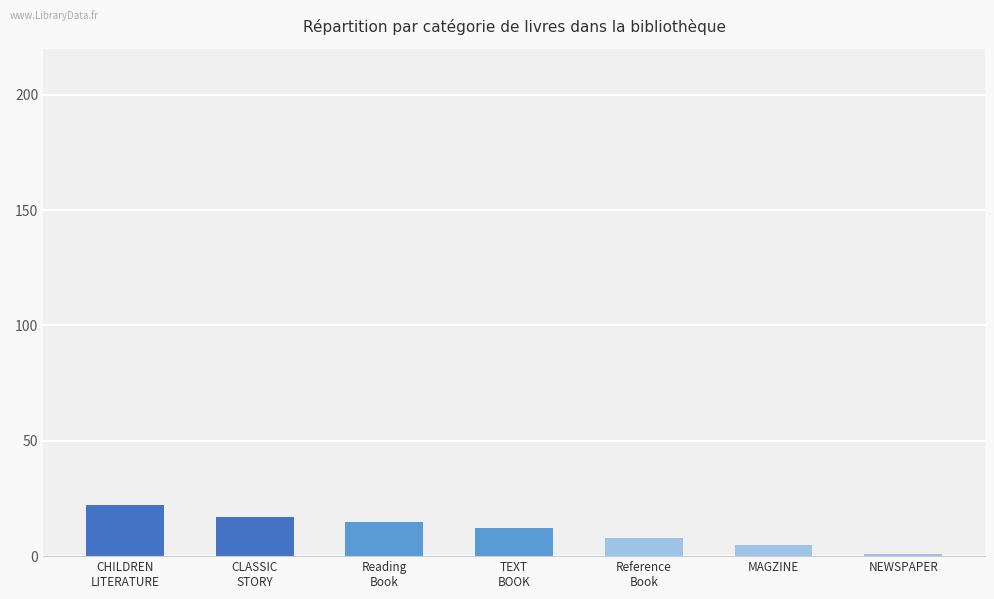

The value at MAGZINE is 5. True or false?

True